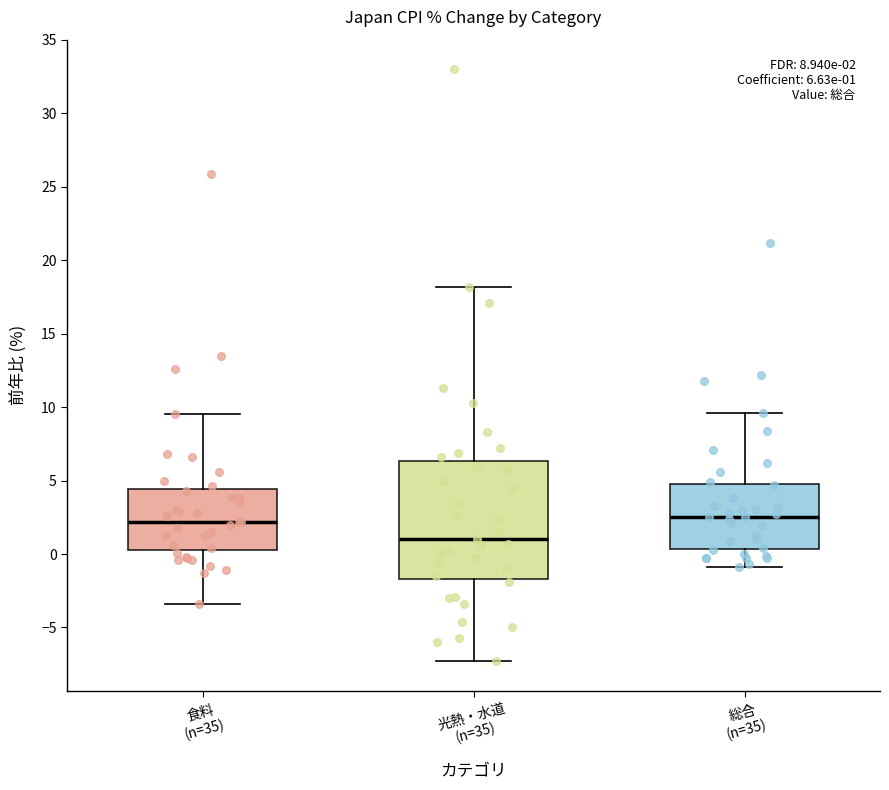

Which box is the tallest, from its lower edge to its upper edge?

光熱・水道 (n=35)